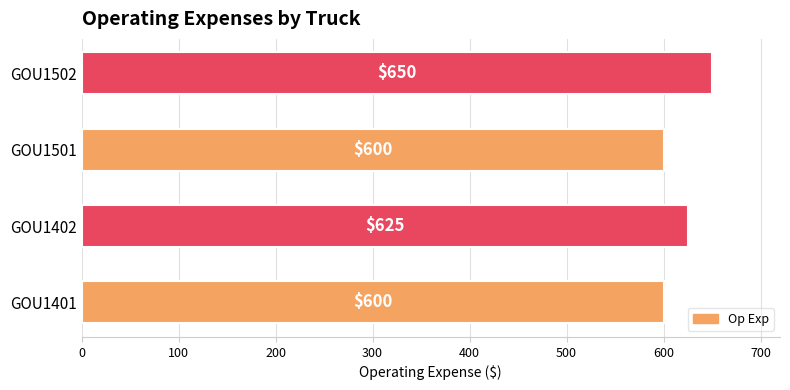

What is the difference between the maximum and minimum values?

50